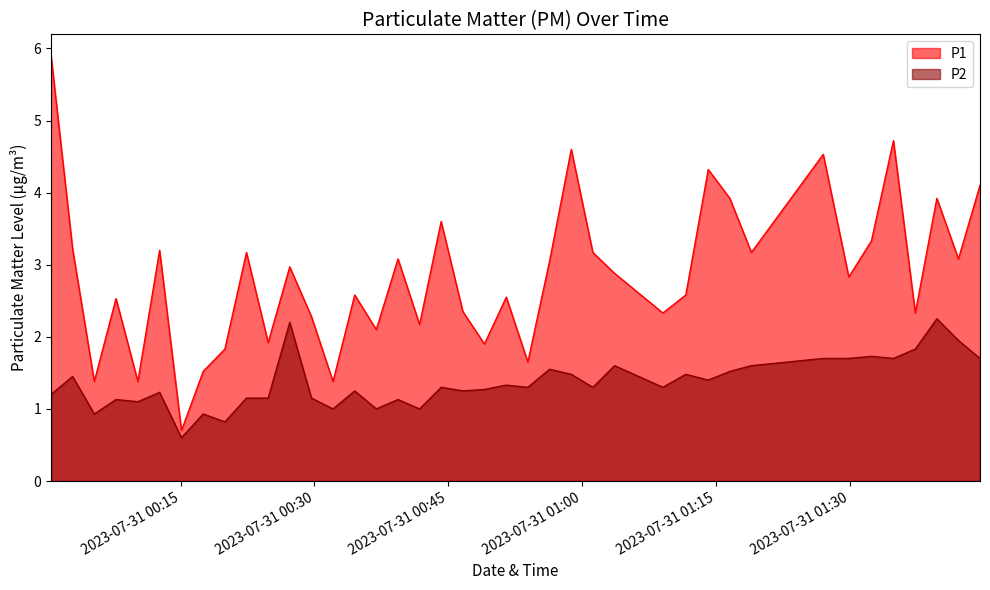

The P1 series shows 4.6 at 2023-07-31T00:58:47. True or false?

True